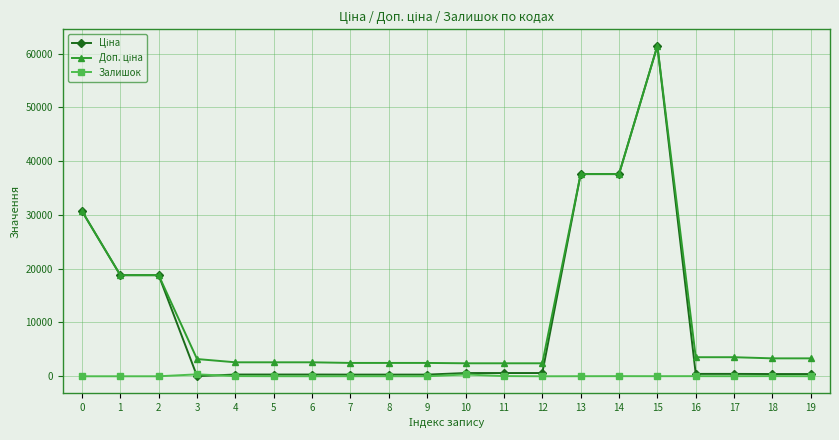

What is the maximum value shown in the chart?

61434.3